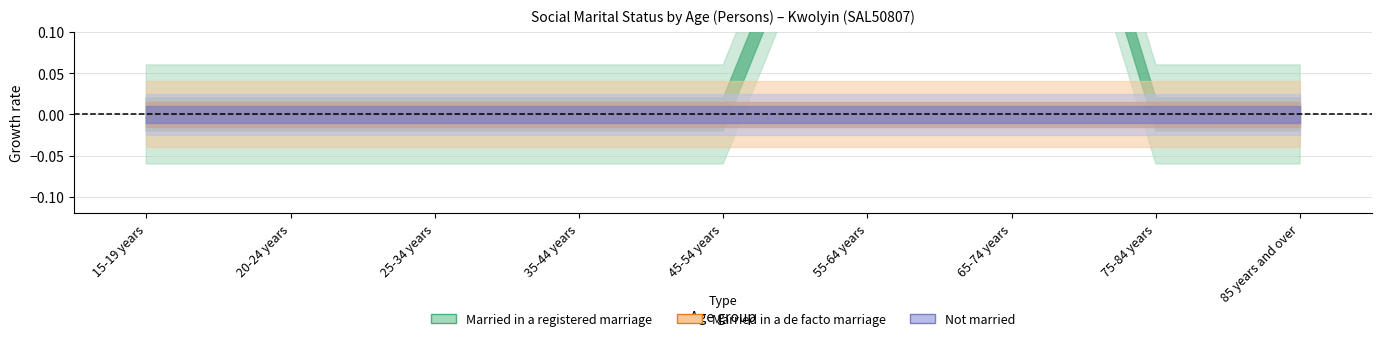

The Married in a registered marriage series shows 2 at 35-44 years. True or false?

False